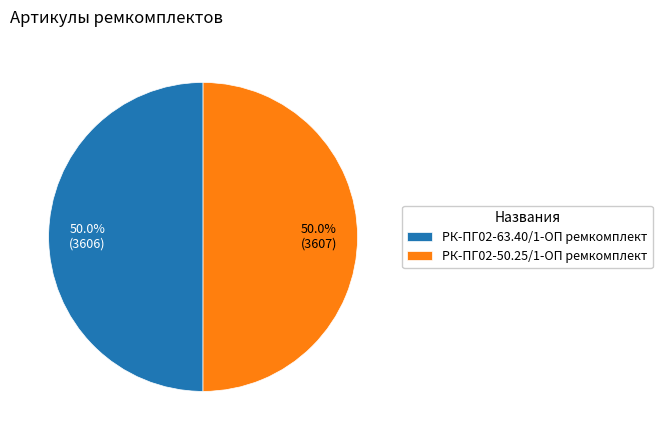

Combined, what portion of the pie is РК-ПГ02-63.40/1-ОП ремкомплект and РК-ПГ02-50.25/1-ОП ремкомплект?

100.0%